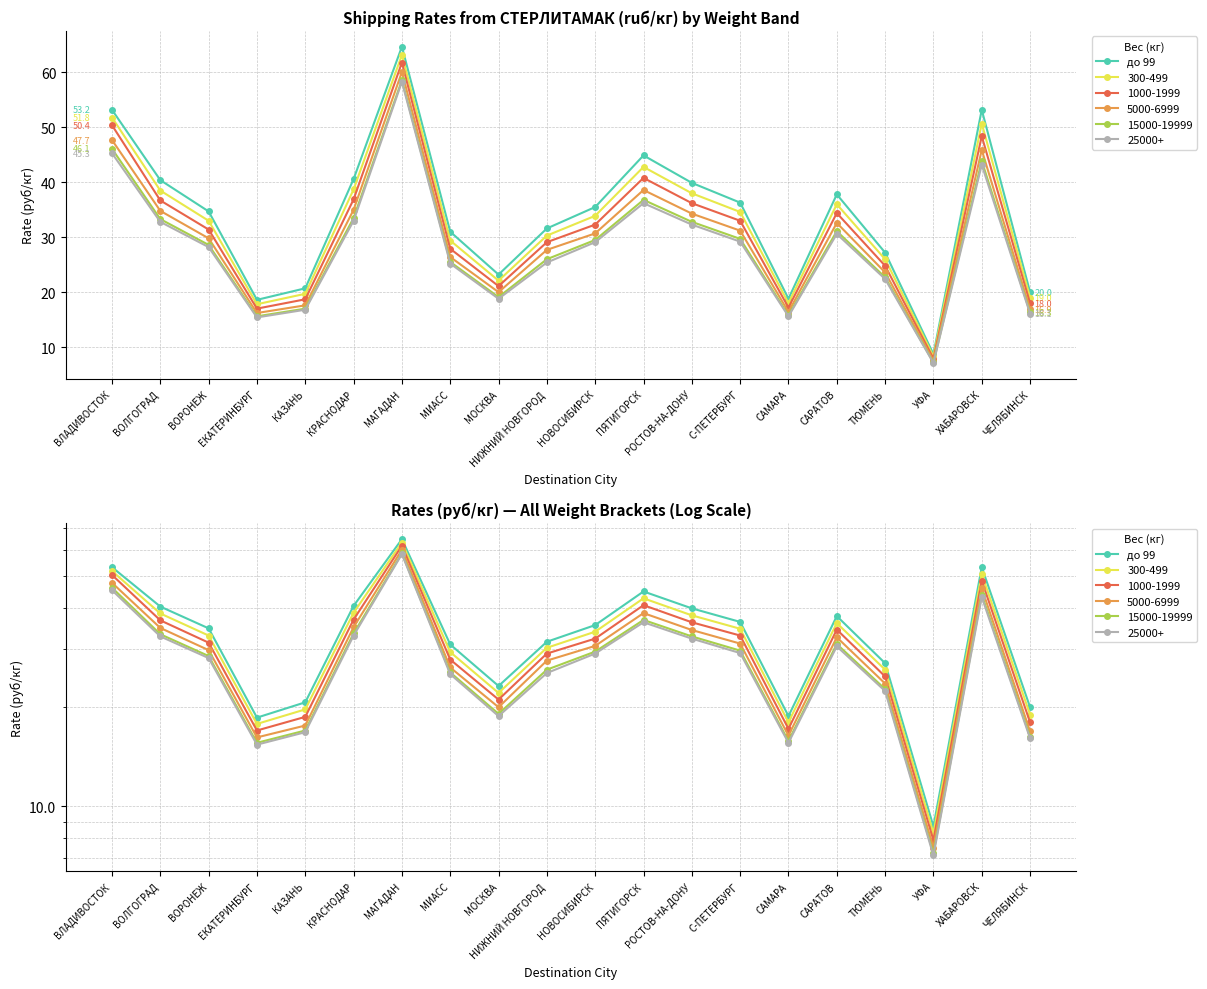

Rank the categories by value from lowest to highest.

УФА, ЕКАТЕРИНБУРГ, САМАРА, ЧЕЛЯБИНСК, КАЗАНЬ, МОСКВА, ТЮМЕНЬ, МИАСС, НИЖНИЙ НОВГОРОД, ВОРОНЕЖ, НОВОСИБИРСК, С-ПЕТЕРБУРГ, САРАТОВ, РОСТОВ-НА-ДОНУ, ВОЛГОГРАД, КРАСНОДАР, ПЯТИГОРСК, ВЛАДИВОСТОК, ХАБАРОВСК, МАГАДАН